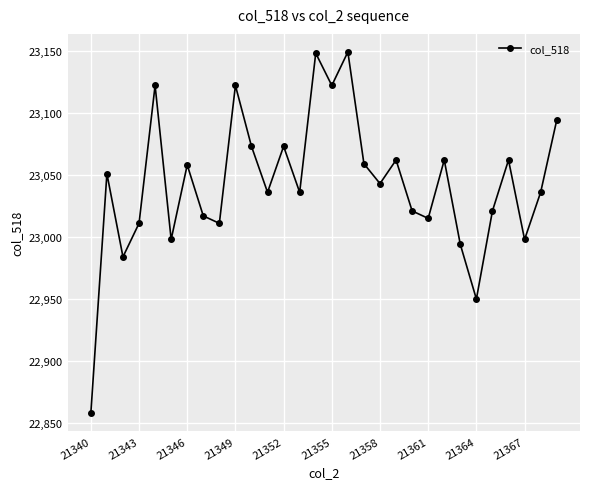

What is the sum of all values?

691286